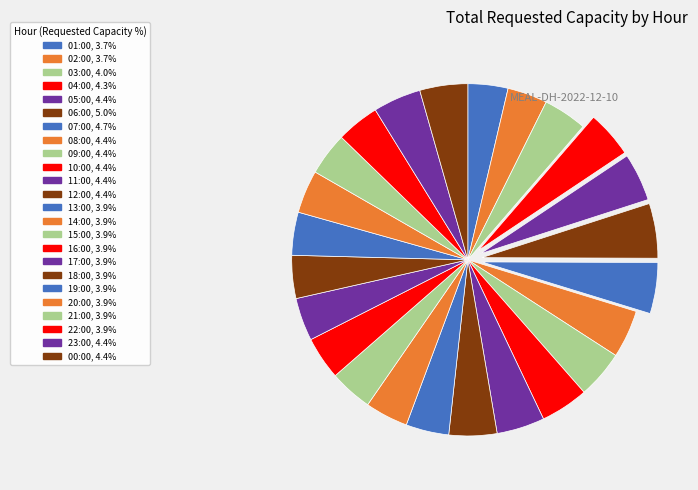

What is the change in value from 03:00 to 20:00?

-5